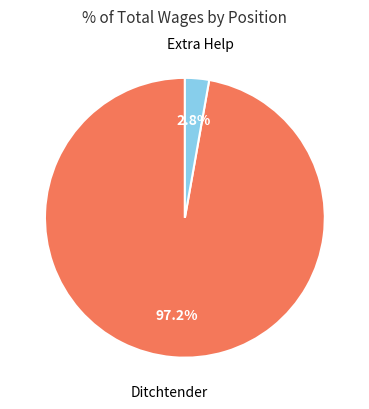

Between Ditchtender and Extra Help, which is larger?

Ditchtender